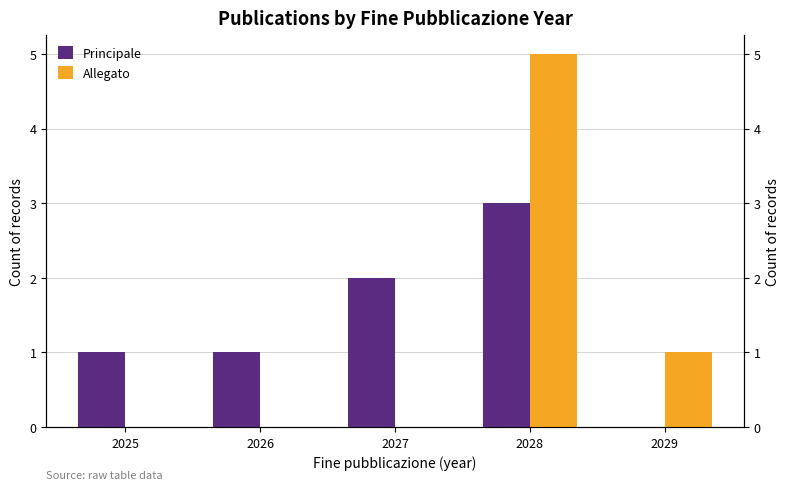

How many data points in Principale are less than 1?

1